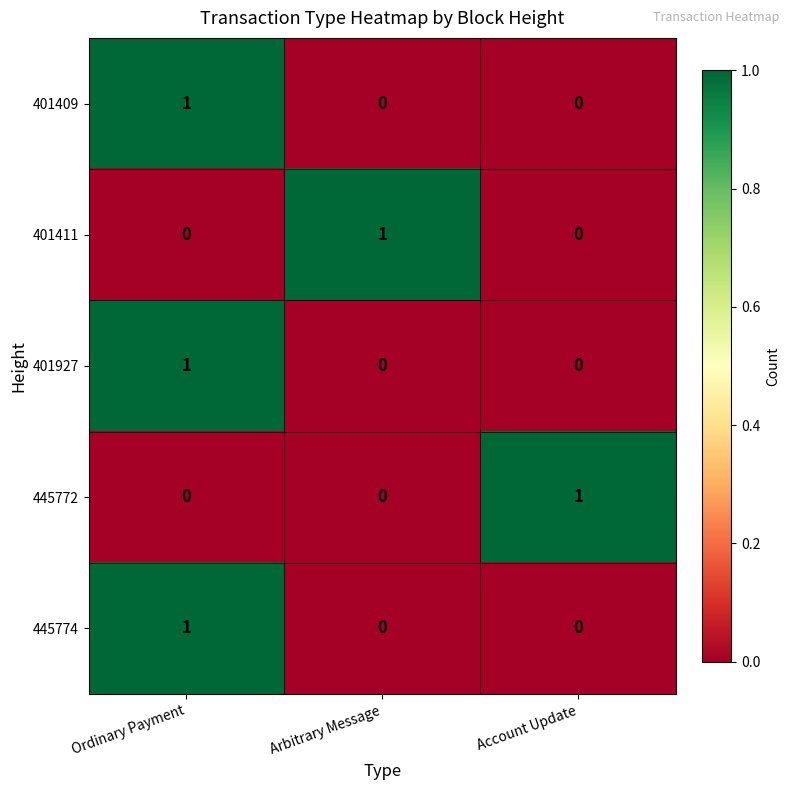

What is the difference between the highest and lowest values at Ordinary Payment?

1